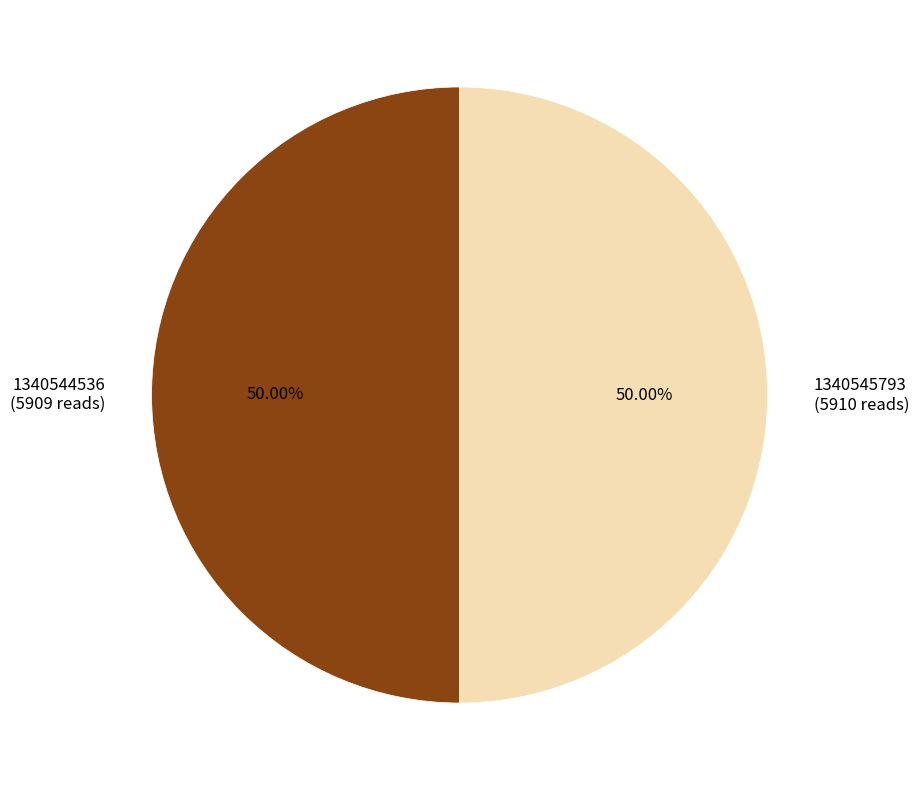

Approximately how many times larger is the value at 1340545793 (5910 reads) compared to 1340544536 (5909 reads)?

1.0